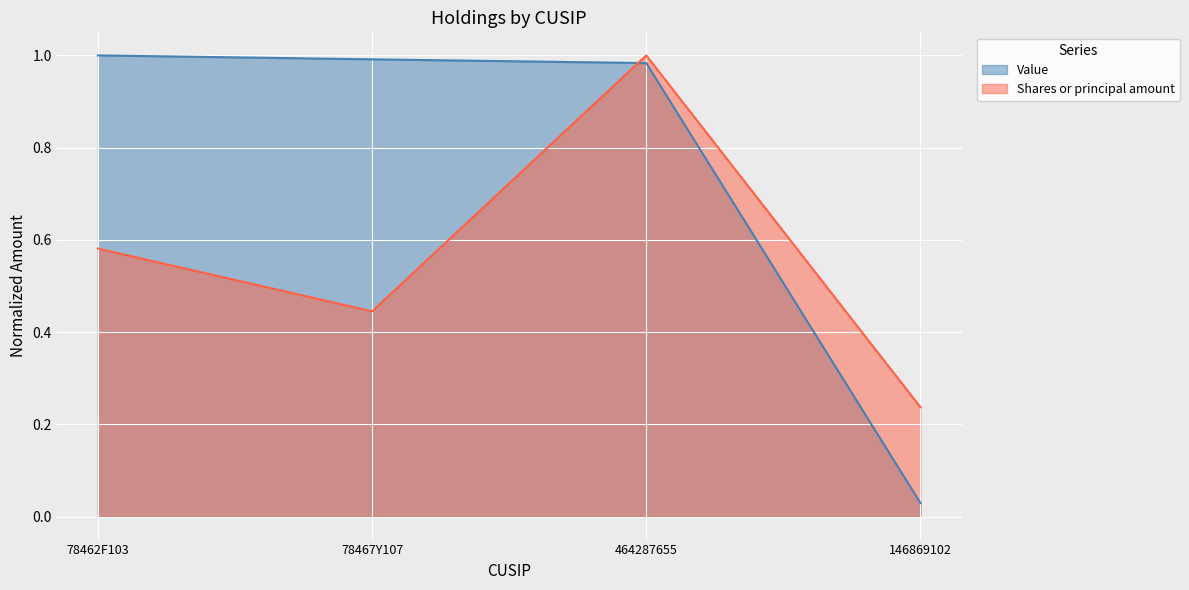

The value of Value at 78467Y107 is 1.0. True or false?

True